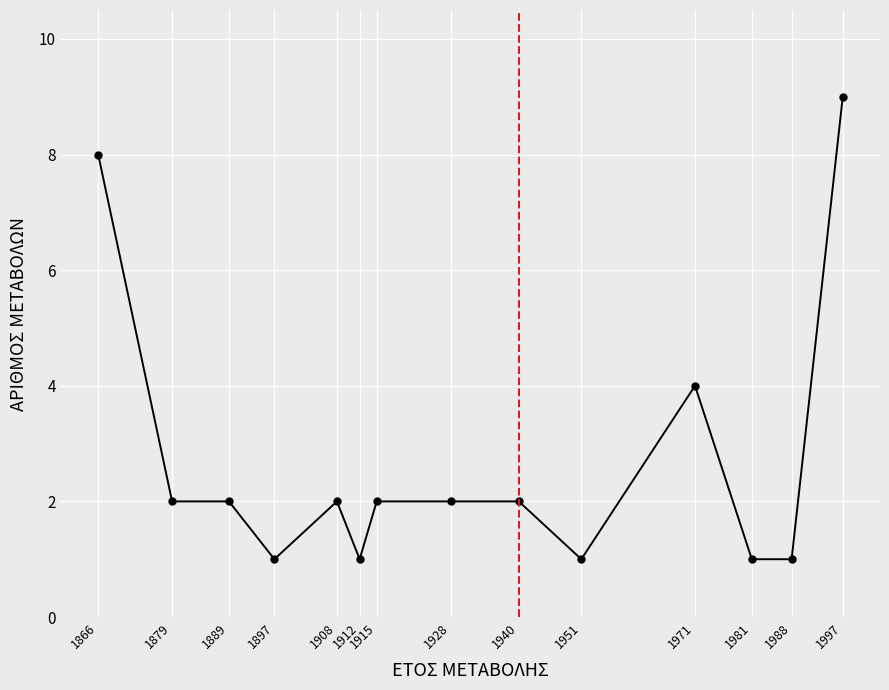

What is the average value?

3